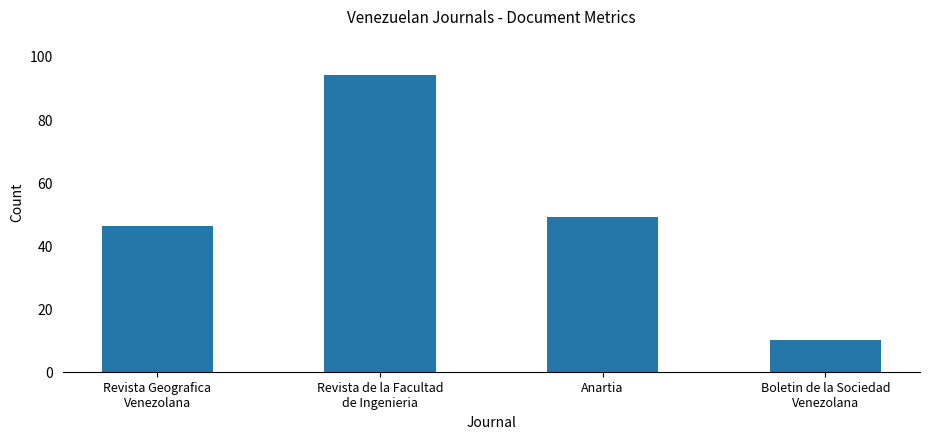

List the labels in order of value, smallest first.

Boletin de la Sociedad
Venezolana, Revista Geografica
Venezolana, Anartia, Revista de la Facultad
de Ingenieria